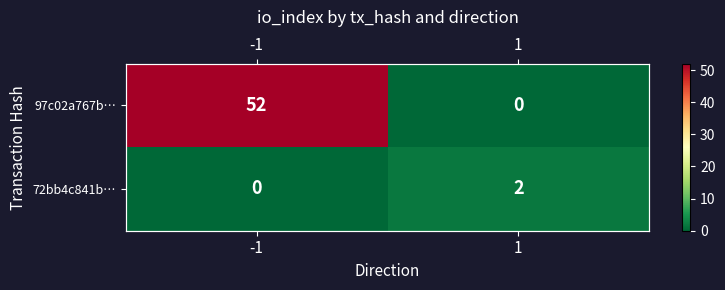

At -1, list the series in order from smallest to largest.

72bb4c841b…, 97c02a767b…